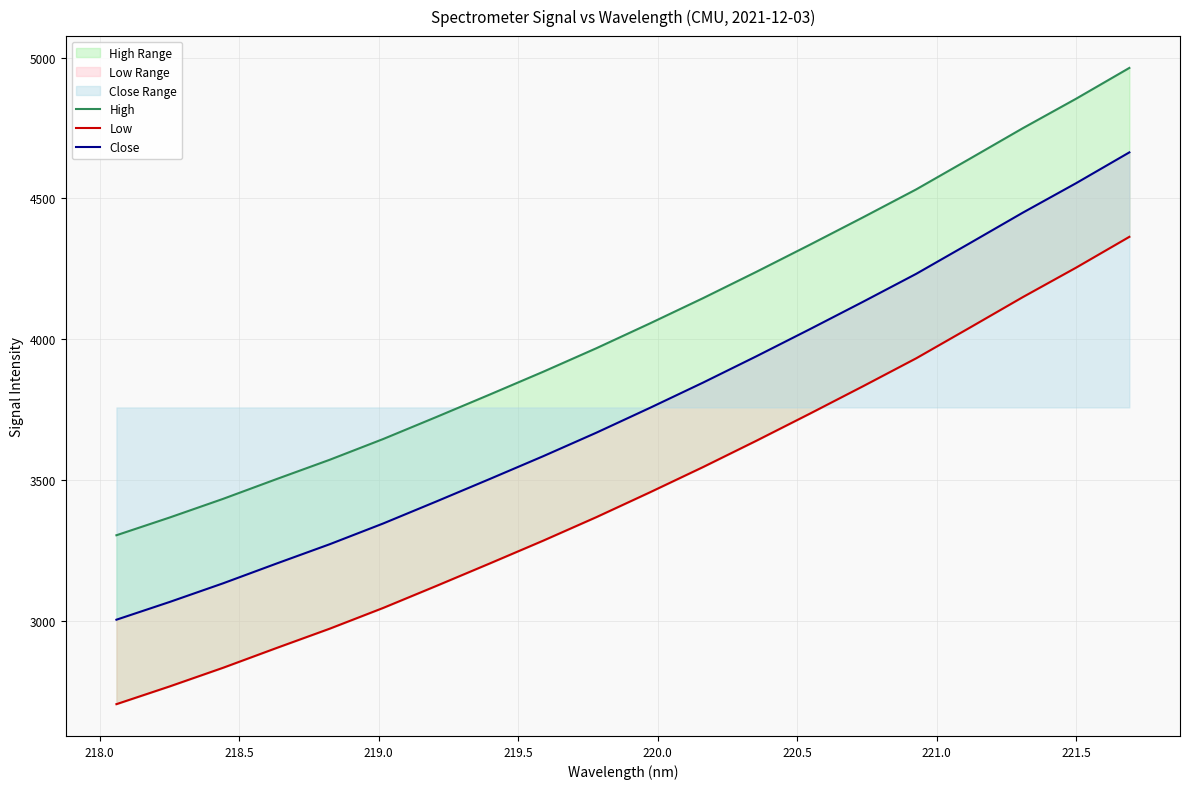

True or false: Low has more than 2 interior local peaks.

False